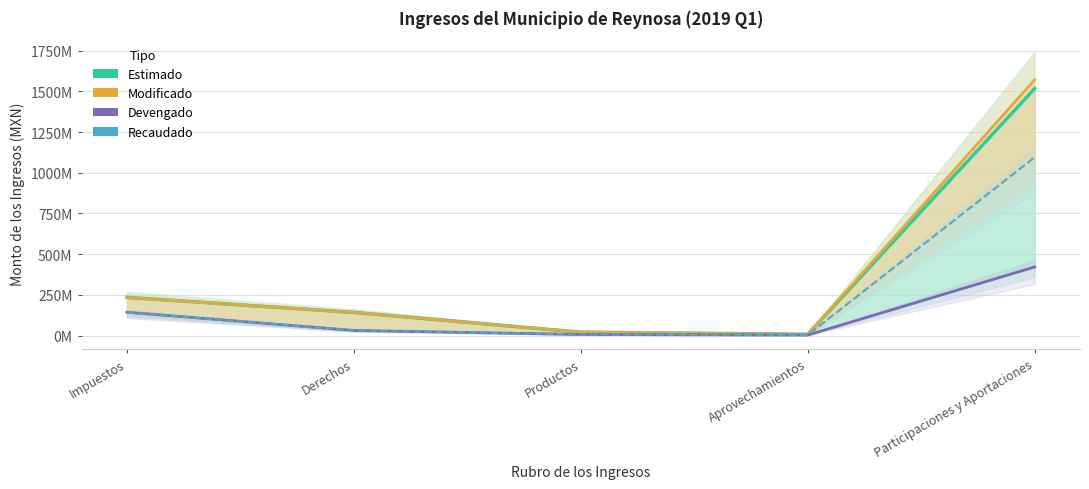

How many series are shown in this chart?

4